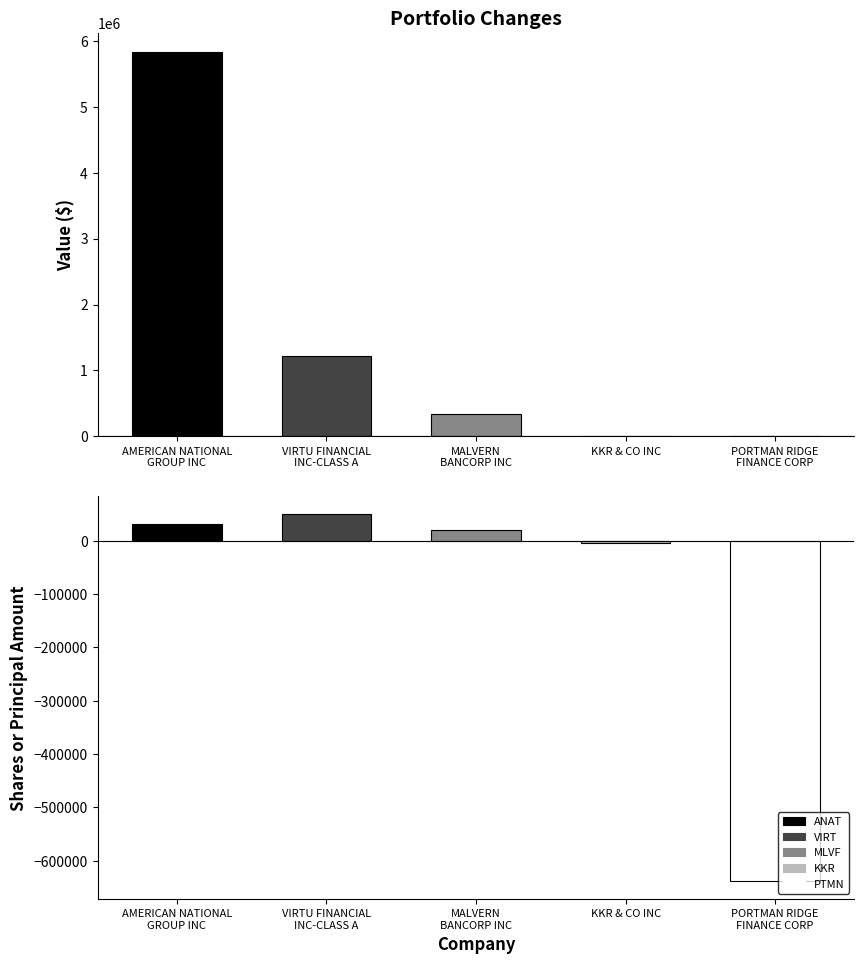

The Shares or principal amount series shows 20174 at MALVERN
BANCORP INC. True or false?

True